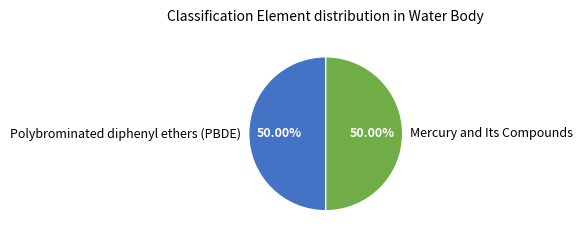

Do Mercury and Its Compounds and Polybrominated diphenyl ethers (PBDE) together represent more than half of the pie?

Yes